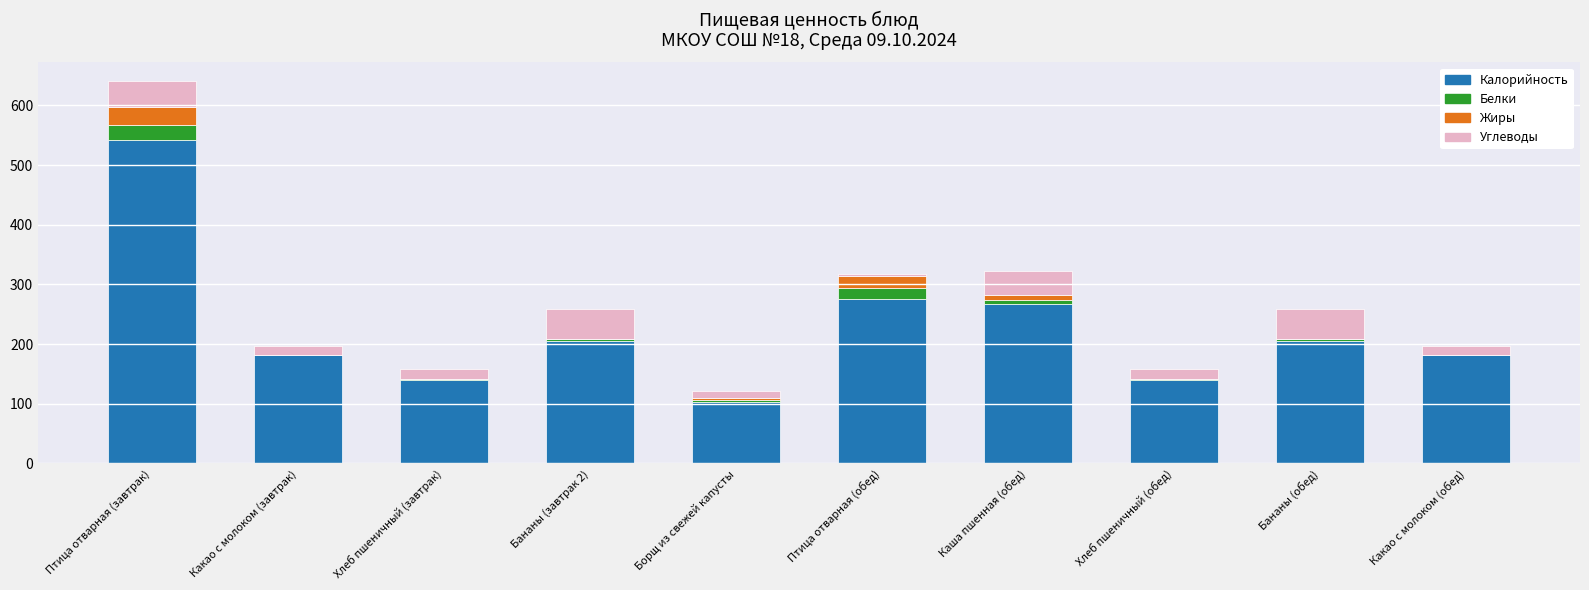

What is the sum of all Калорийность values?

2242.0